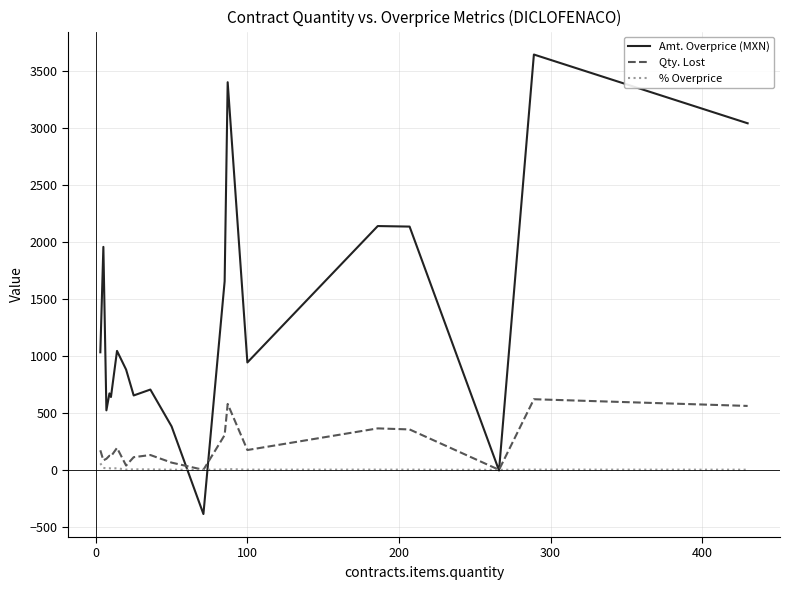

True or false: % Overprice and Qty. Lost cross at least once.

False